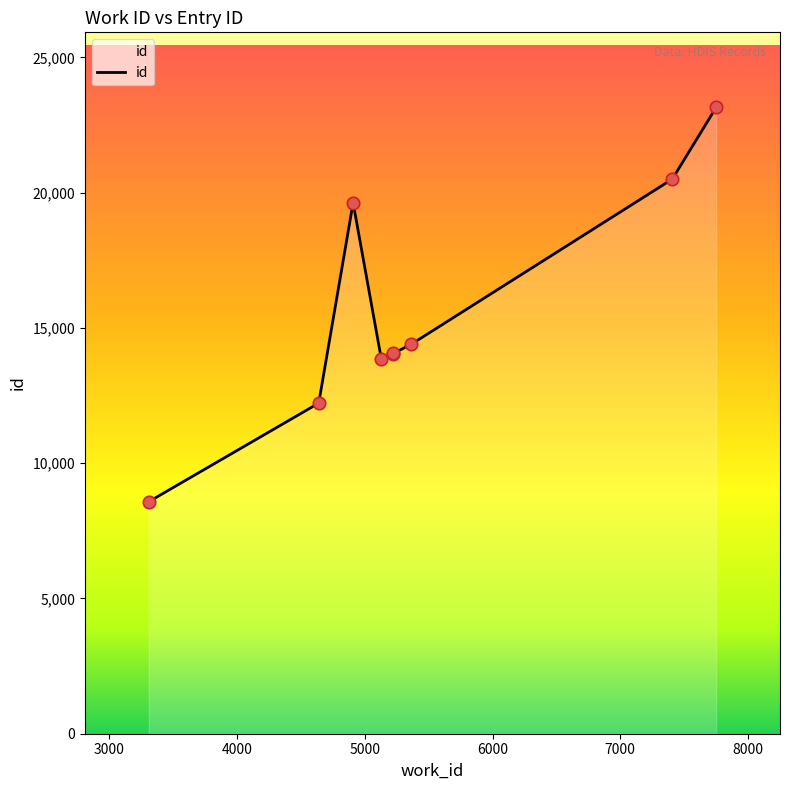

What is the minimum value shown in the chart?

8576